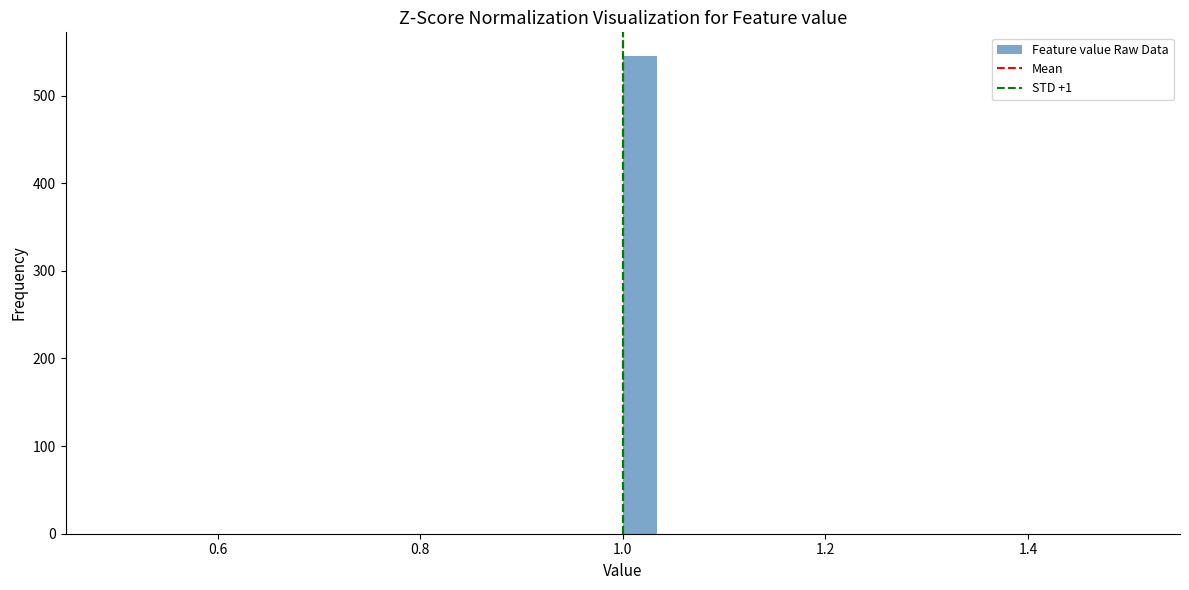

Read against the x-axis, roughly where is the centre of the tallest bar?

1.02